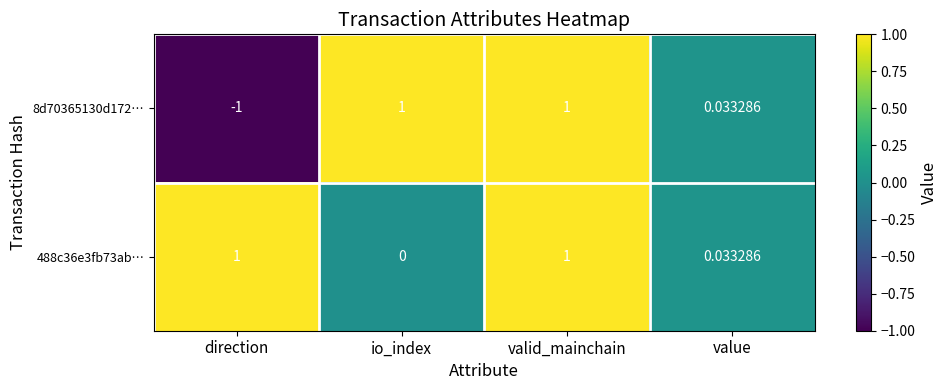

At which label does 8d70365130d172… reach its minimum?

direction